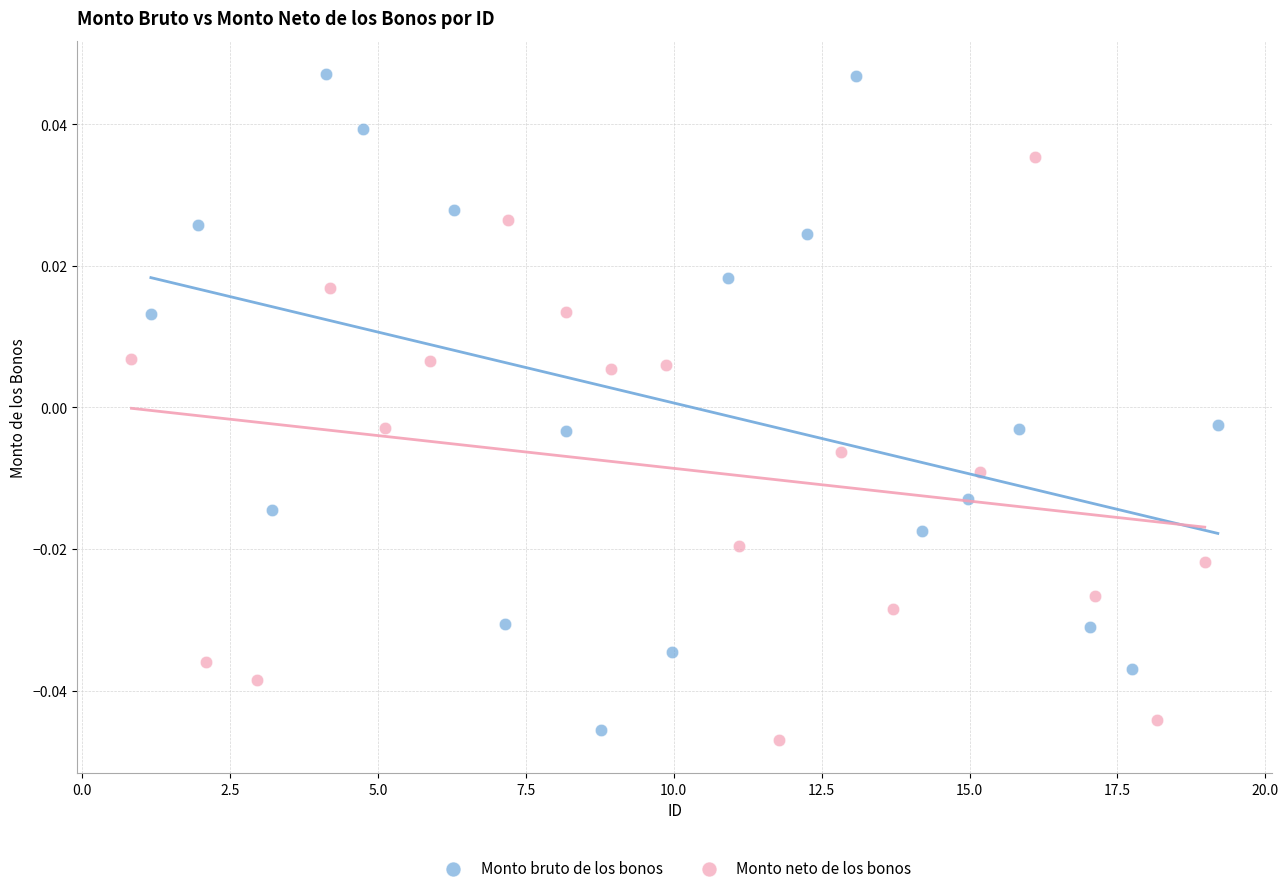

Which series has the largest Y range (max minus min)?

Monto bruto de los bonos